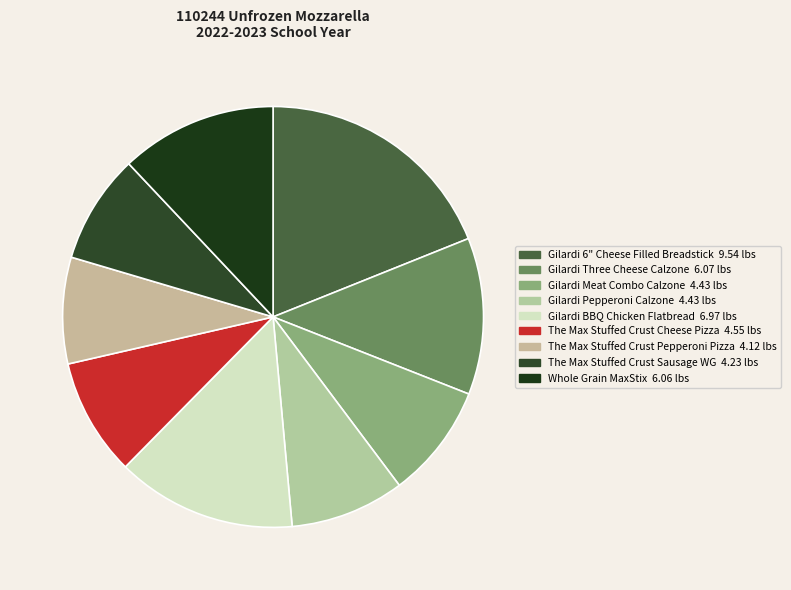

What is the smallest slice in the pie chart?

The Max Stuffed Crust Pepperoni Pizza